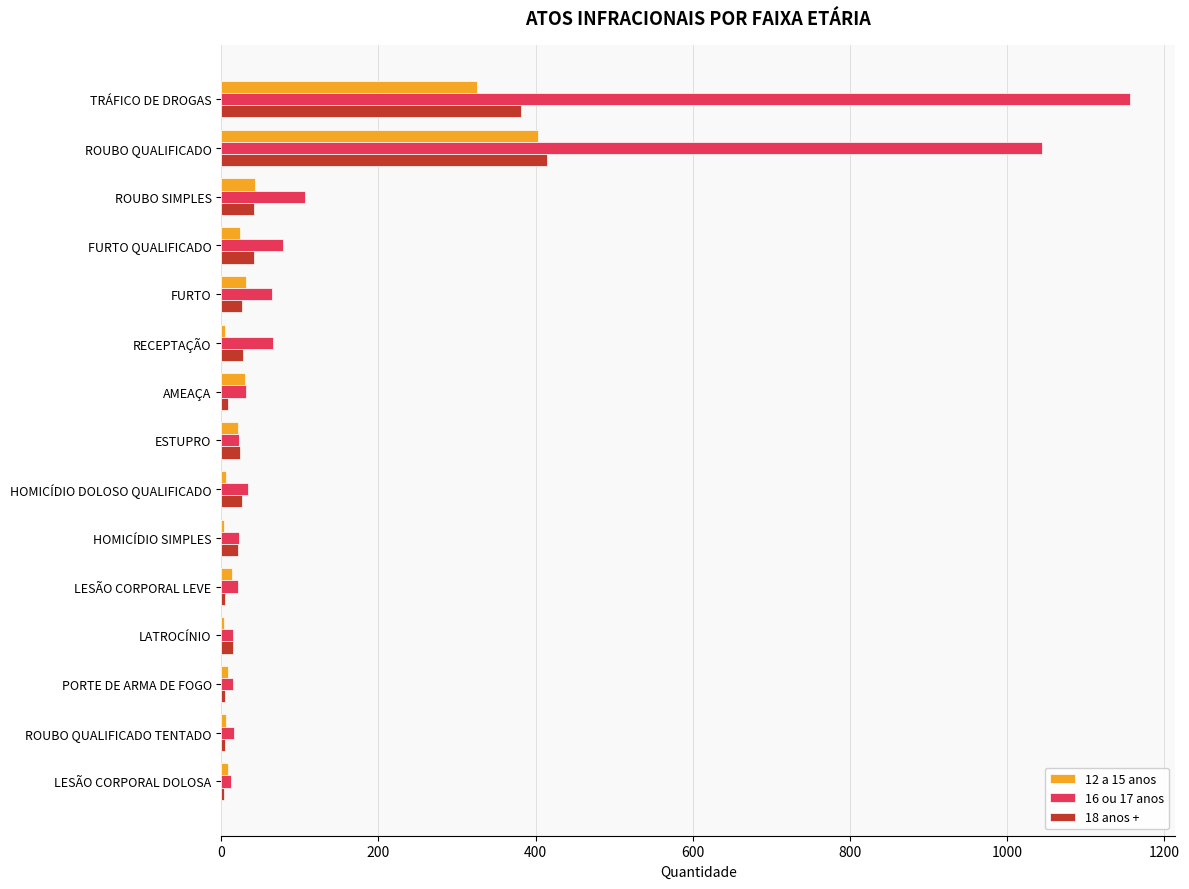

At which label does 16 ou 17 anos reach its peak?

TRÁFICO DE DROGAS